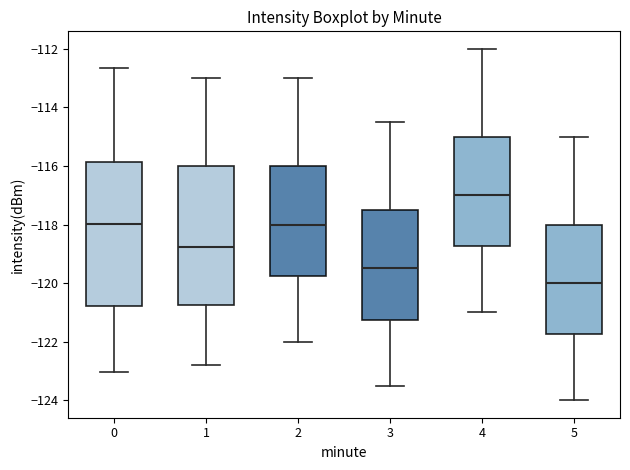

Reading left to right, read every box against the y-axis: the position of its median line, the range the box covers, and the ends of its whiskers. The values are not printed on the chart, so give them approximately, as read against the axis.

0: median -118.0, box -120.8 to -115.8, whiskers -123.0 to -112.6
1: median -118.8, box -120.8 to -116.0, whiskers -122.8 to -113.0
2: median -118.0, box -119.8 to -116.0, whiskers -122.0 to -113.0
3: median -119.4, box -121.2 to -117.4, whiskers -123.4 to -114.4
4: median -117.0, box -118.8 to -115.0, whiskers -121.0 to -112.0
5: median -120.0, box -121.8 to -118.0, whiskers -124.0 to -115.0